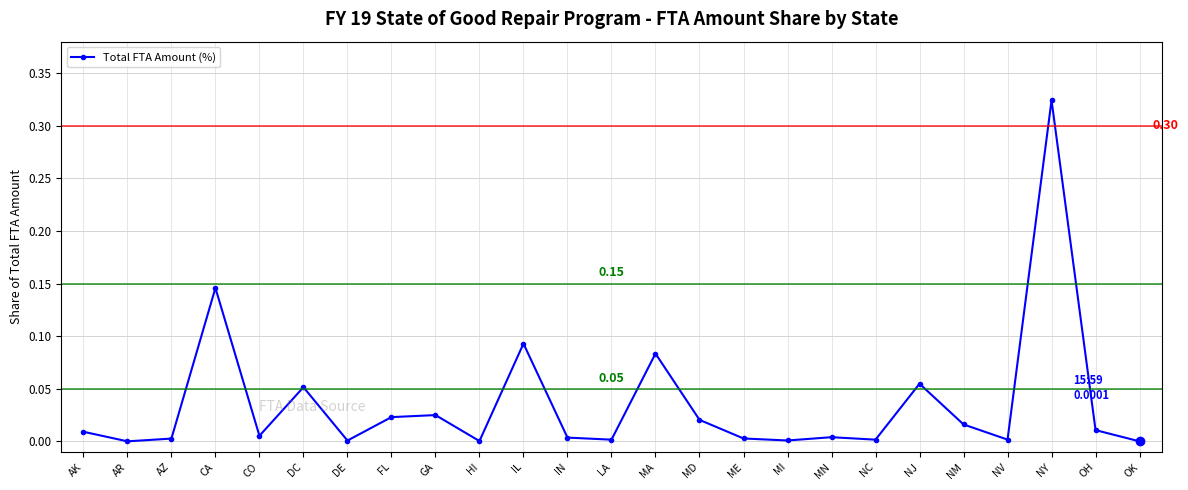

What is the sum of all values?

0.9